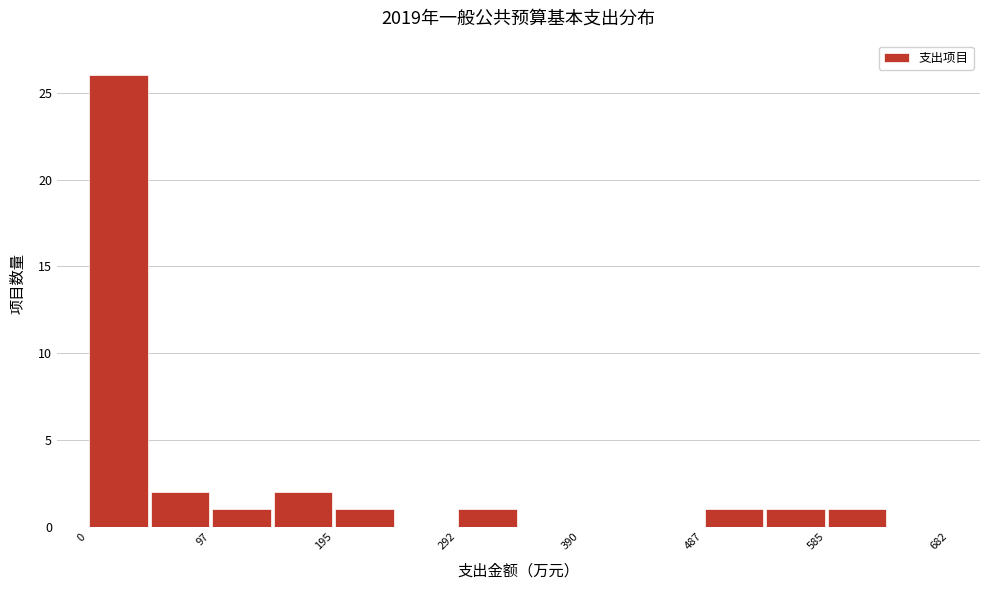

Reading left to right, list every bar in this chart as the range it spans on the x-axis followed by its height. Neither the bar edges nor the heights are printed on the chart, so give them approximately, as read against the axes.

0 to 50: 26
50 to 100: 2
100 to 150: 1
150 to 190: 2
190 to 240: 1
240 to 290: 0
290 to 340: 1
340 to 390: 0
390 to 440: 0
440 to 490: 0
490 to 540: 1
540 to 580: 1
580 to 630: 1
630 to 680: 0